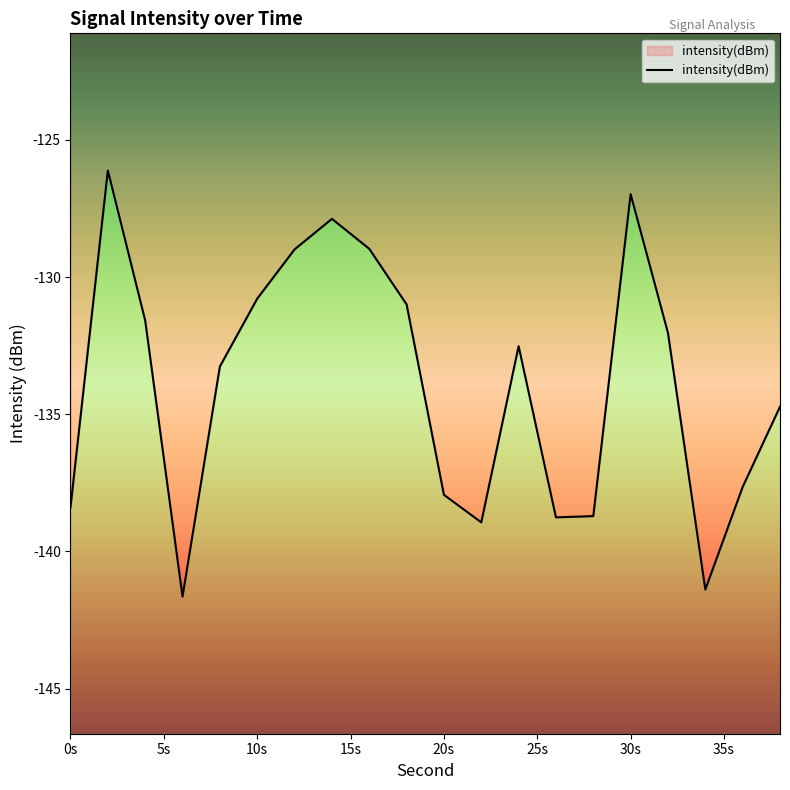

How many lines are shown in the chart?

1